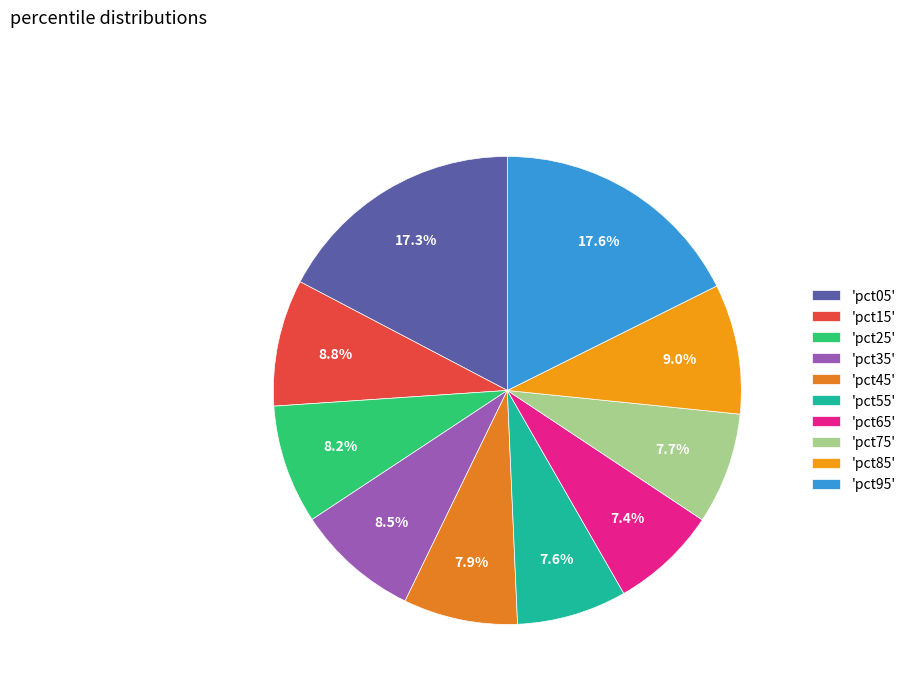

How many segments does this pie chart have?

10